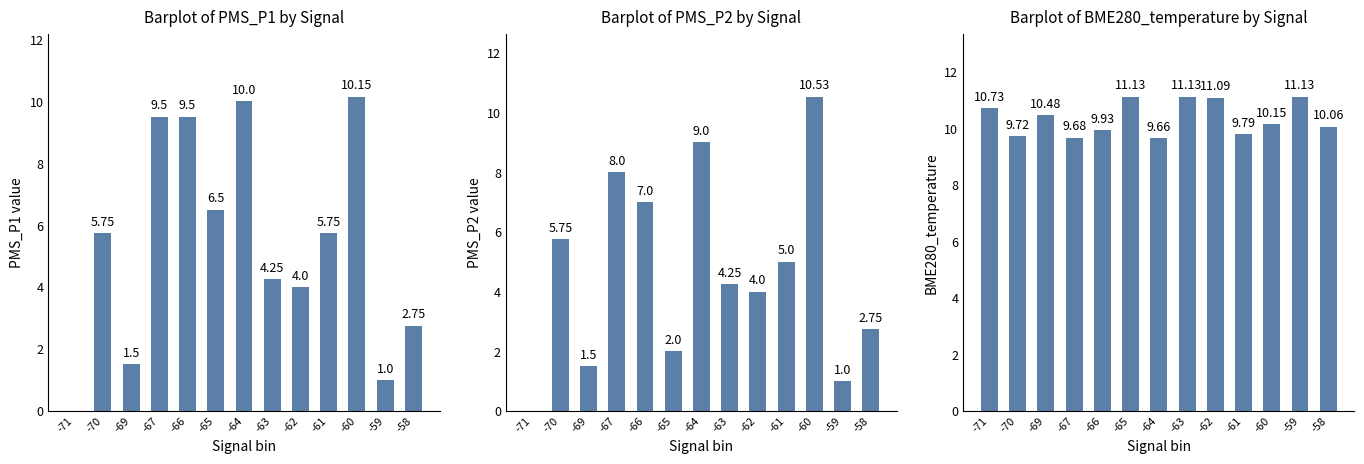

Reading left to right, list all the values displayed in this chart.

PMS_P1 value: 0.0	5.8	1.5	9.5	9.5	6.5	10.0	4.2	4.0	5.8	10.2	1.0	2.8
PMS_P2 value: 0.0	5.8	1.5	8.0	7.0	2.0	9.0	4.2	4.0	5.0	10.5	1.0	2.8
BME280_temperature: 10.7	9.7	10.5	9.7	9.9	11.1	9.7	11.1	11.1	9.8	10.2	11.1	10.1